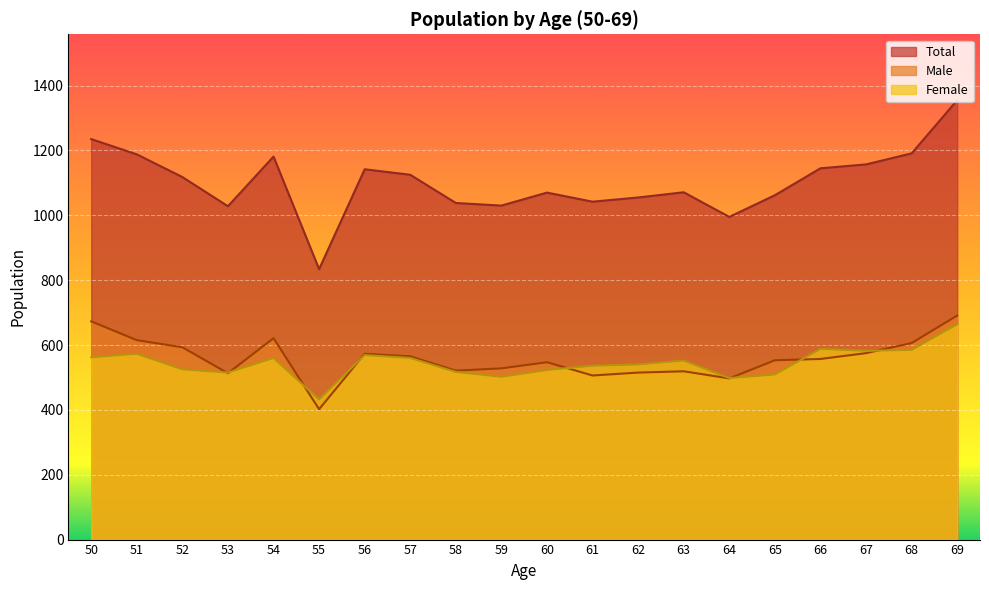

What is the maximum value for Total?

1355